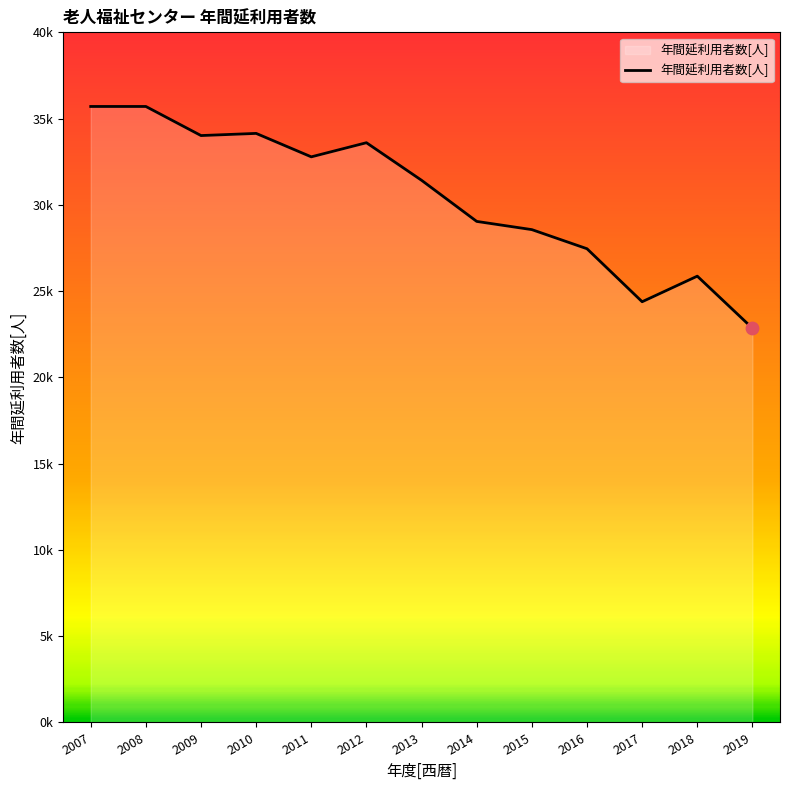

Is this an area chart (filled region under the line)?

Yes